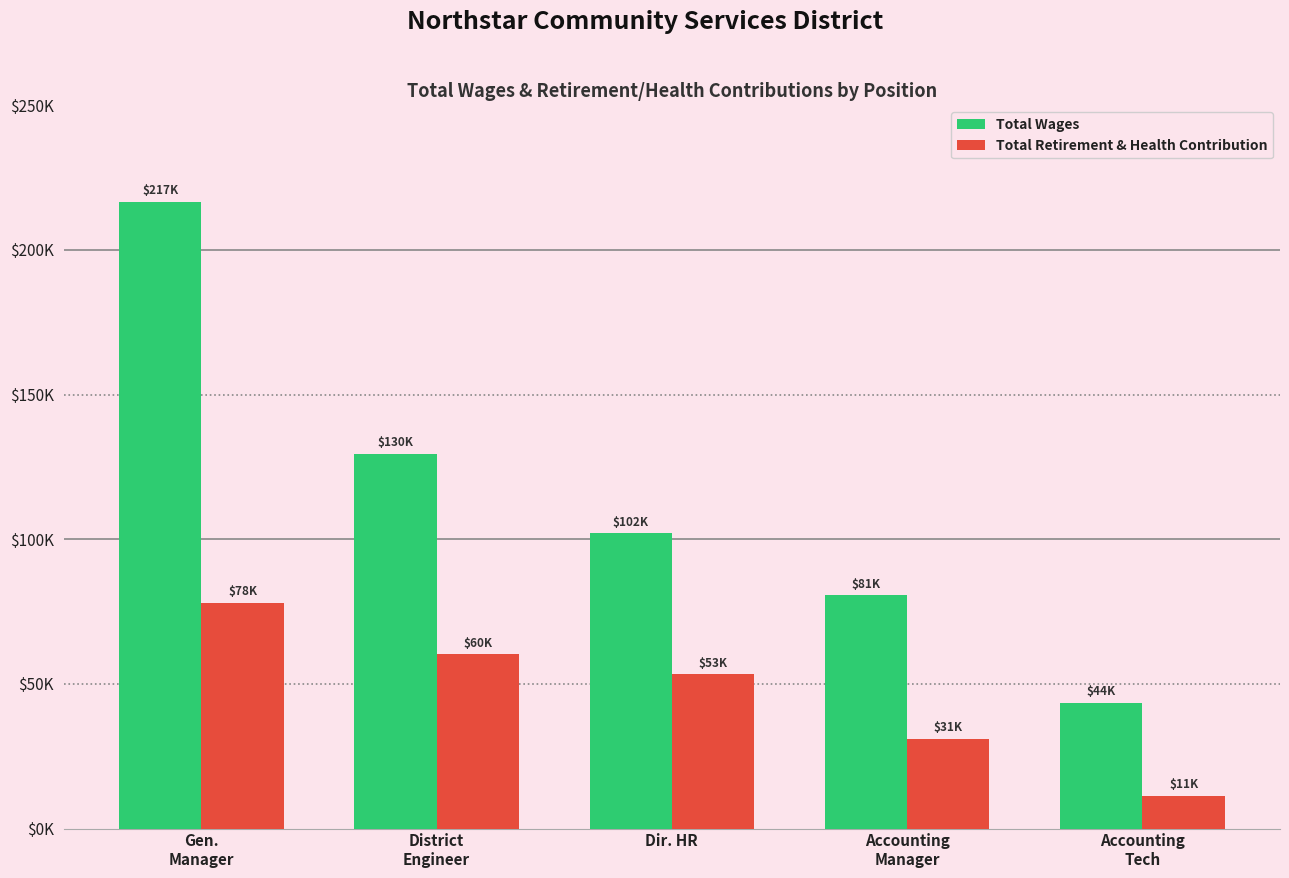

What are all the series names shown in the legend?

Total Wages, Total Retirement & Health Contribution